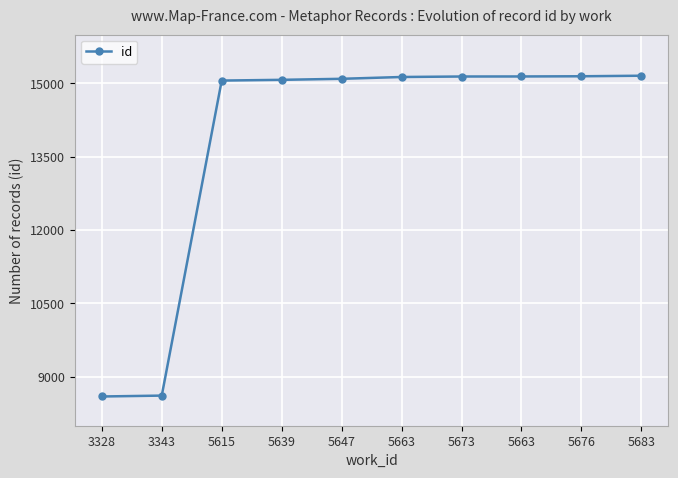

The chart shows a value of 15142 at 5673. True or false?

True